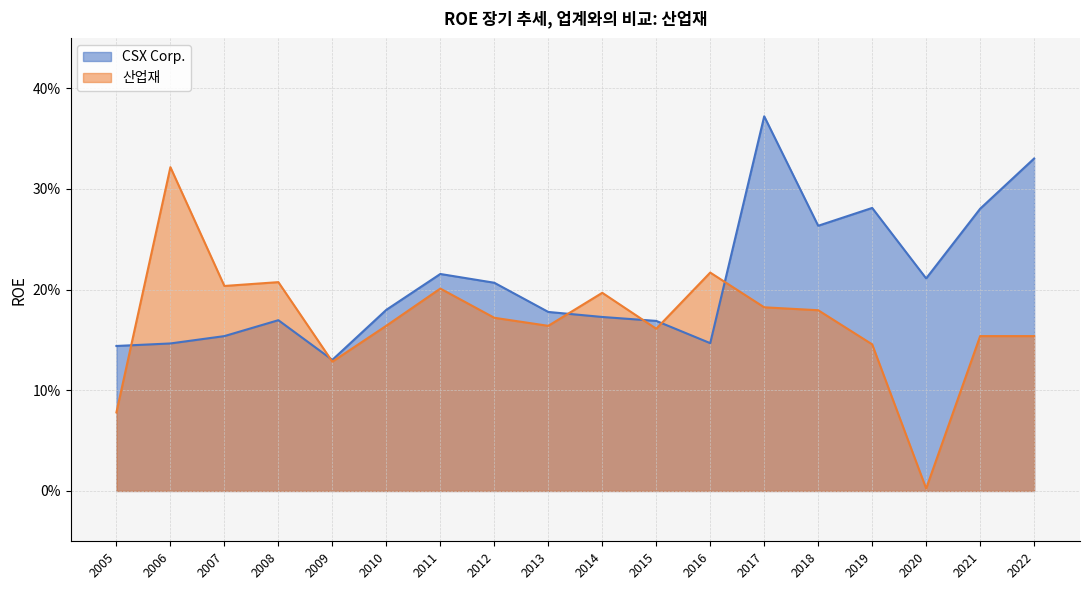

How many interior local peaks does the CSX Corp. series have?

4